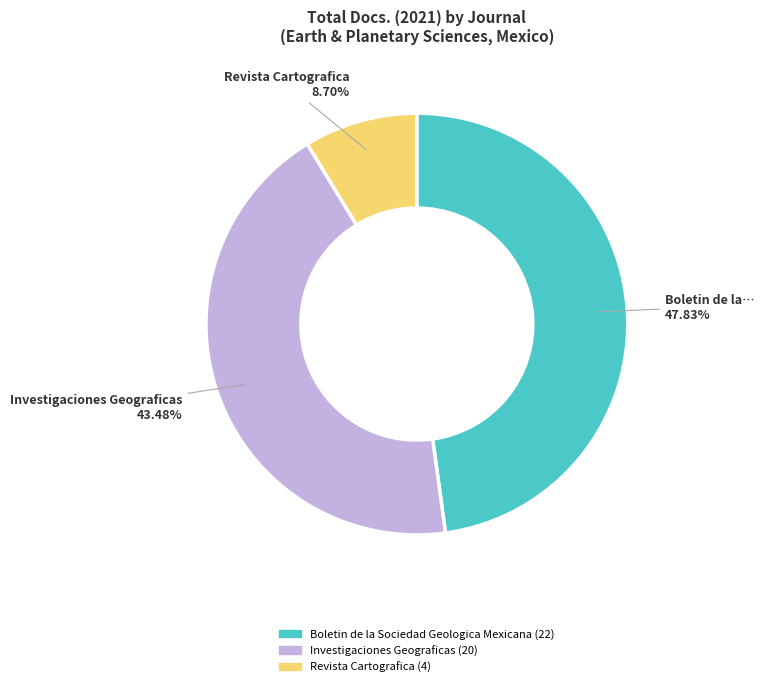

Is there a majority slice in this chart?

No